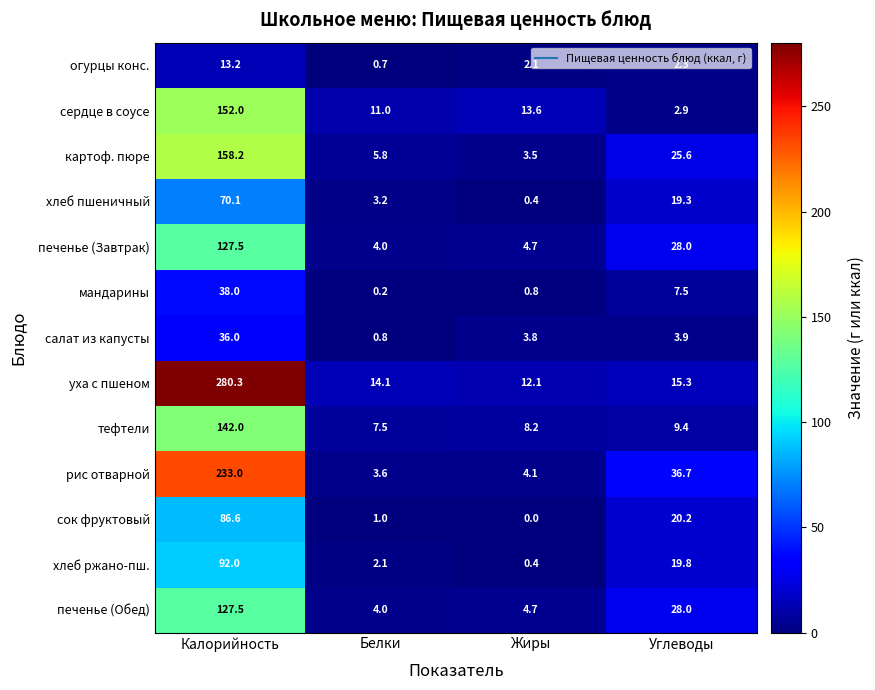

What is the spread (max minus min) of values at Белки?

13.9